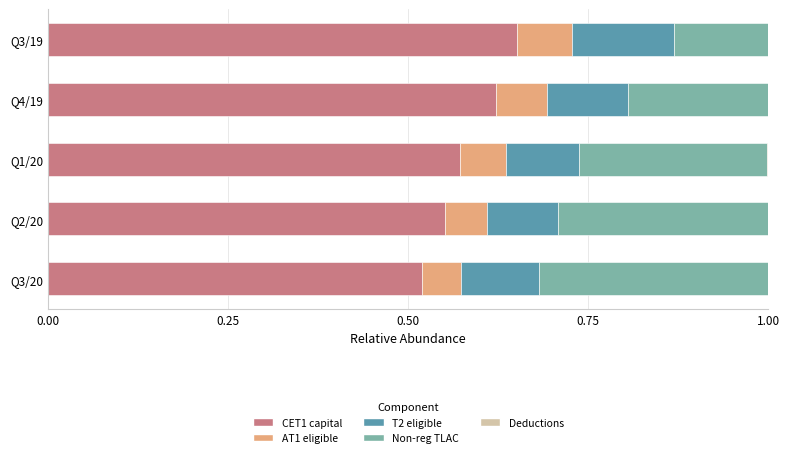

True or false: CET1 capital has a value of 1.1 at Q3/19.

False